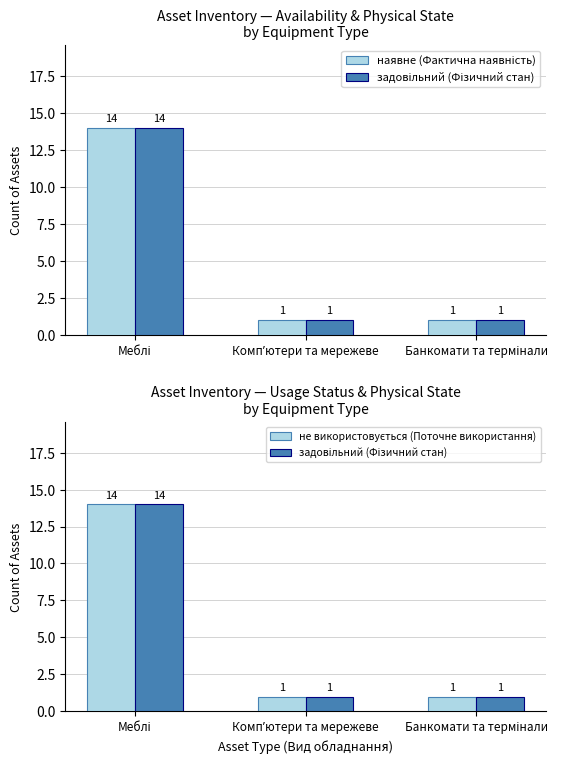

Count the number of categories in the chart.

3